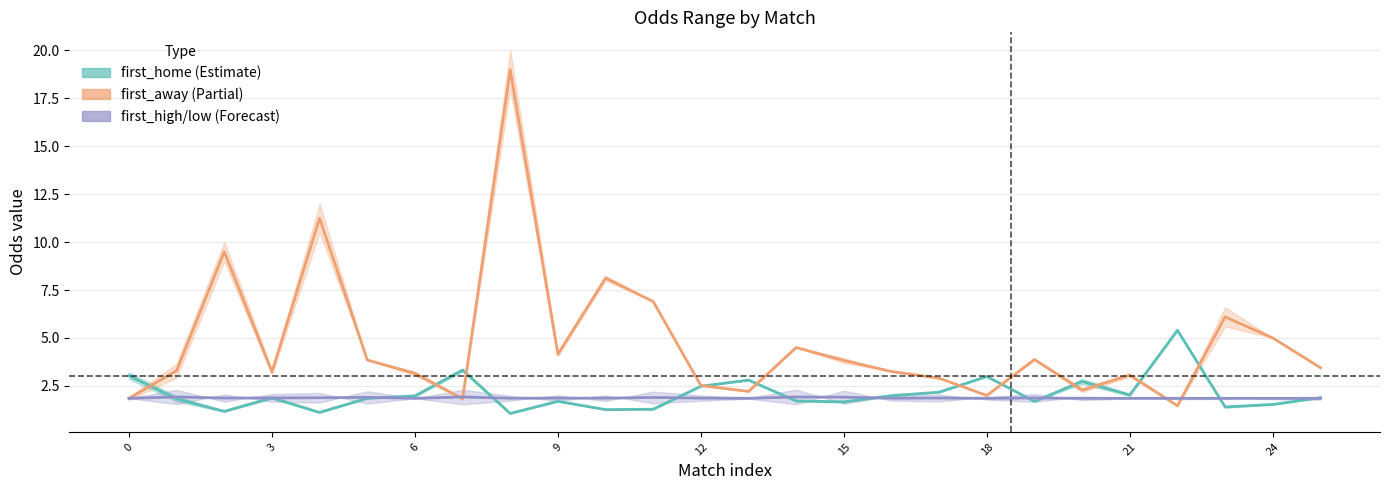

True or false: last_home has more than 1 interior local peaks.

True